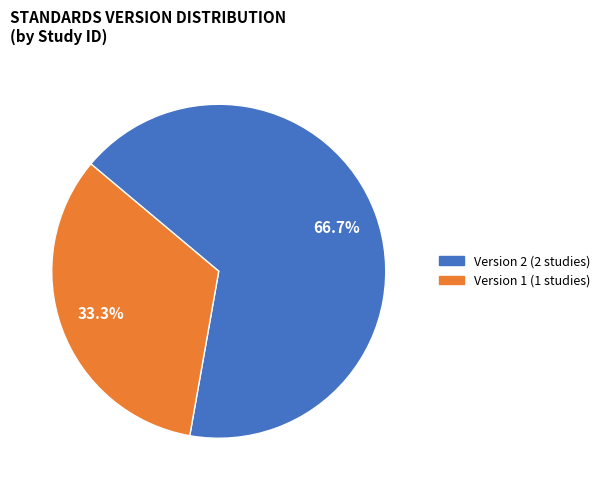

Is there any slice that represents more than half of the pie?

Yes